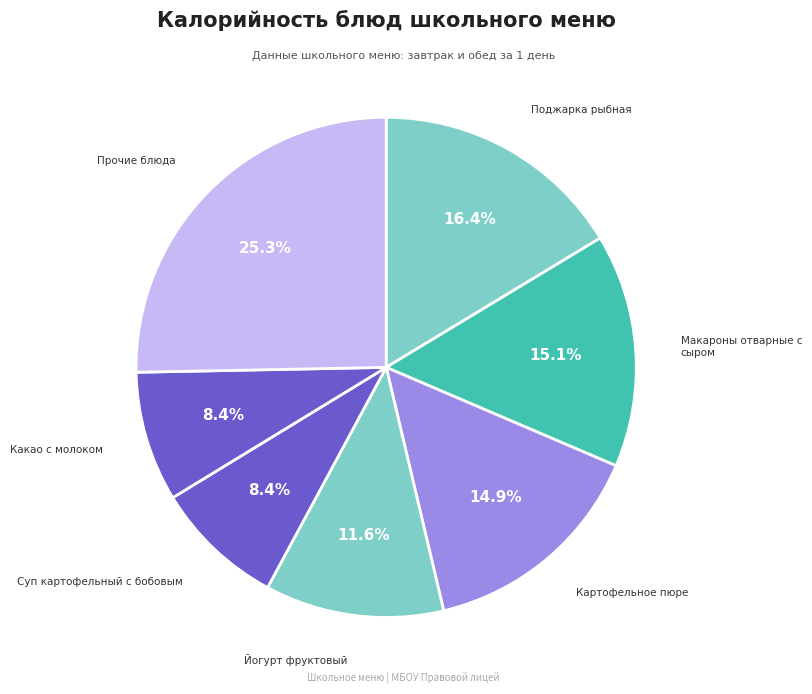

Is there any slice that represents more than half of the pie?

No